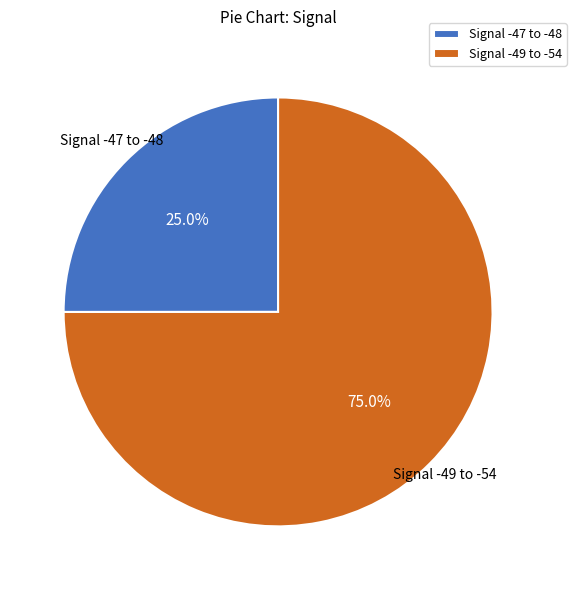

Do Signal -47 to -48 and Signal -49 to -54 together represent more than half of the pie?

Yes